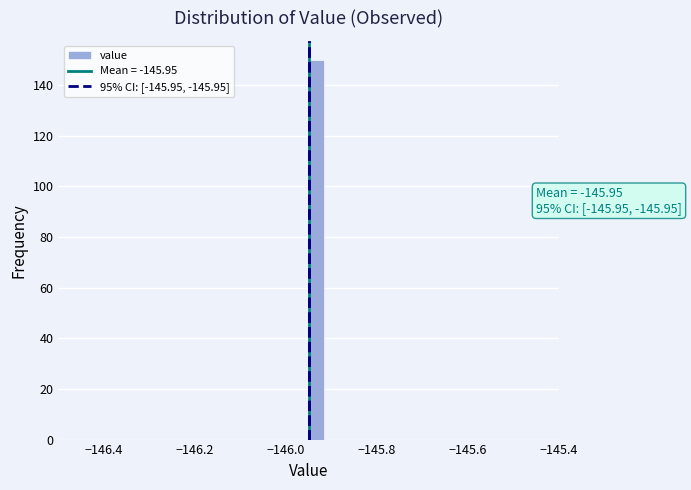

Around what value on the x-axis is the tallest bar? Give the approximate position of its centre, as read against the axis.

-145.94